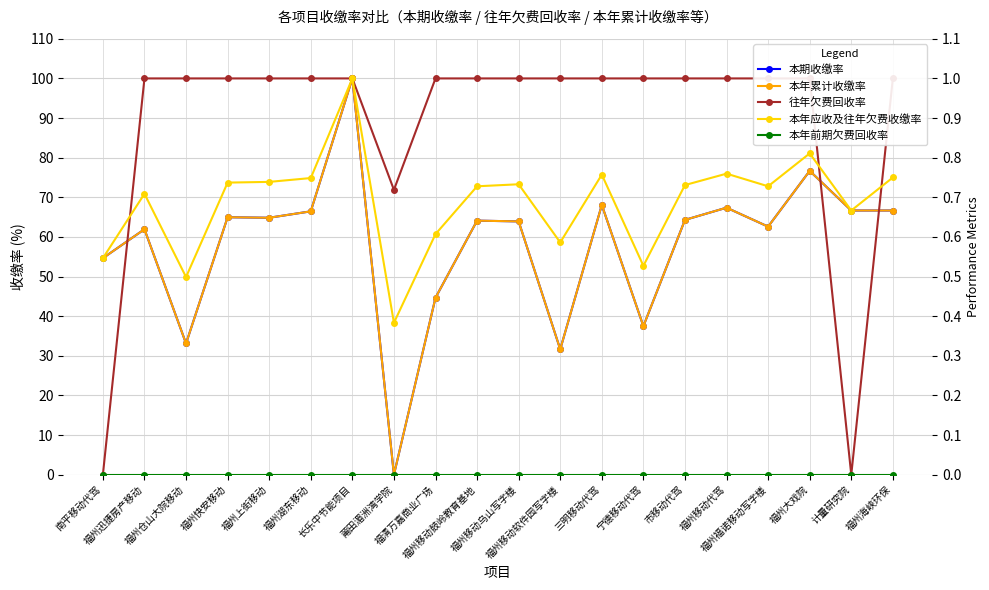

What is the label of the 1st point from the left?

南平移动代驾